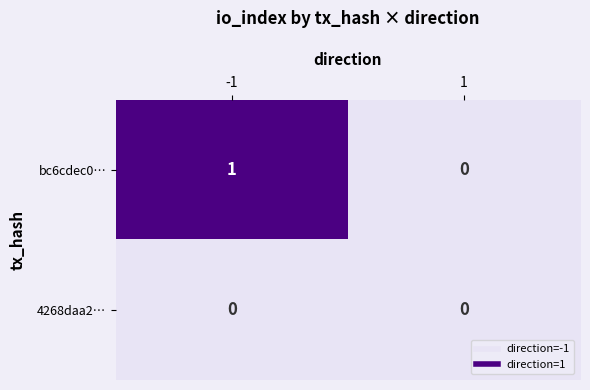

Which series has the widest spread of values?

bc6cdec0…